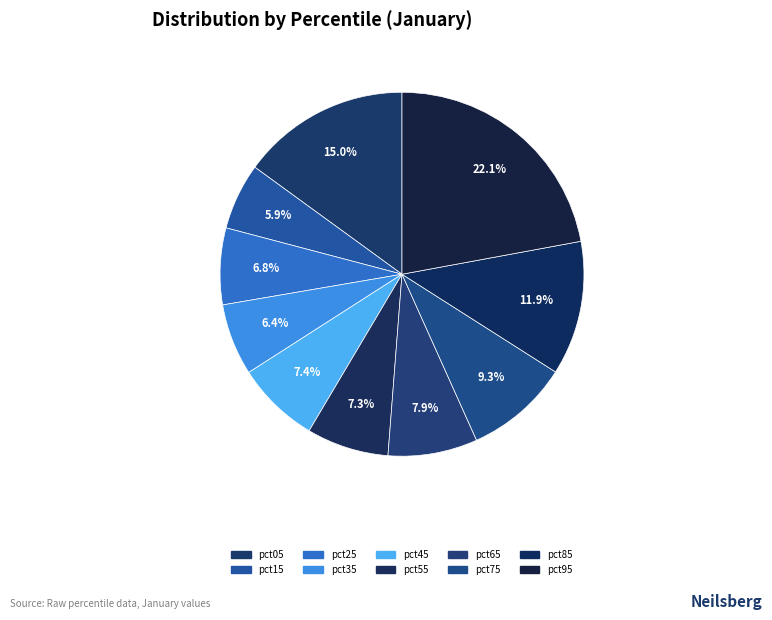

How many slices are in this pie chart?

10